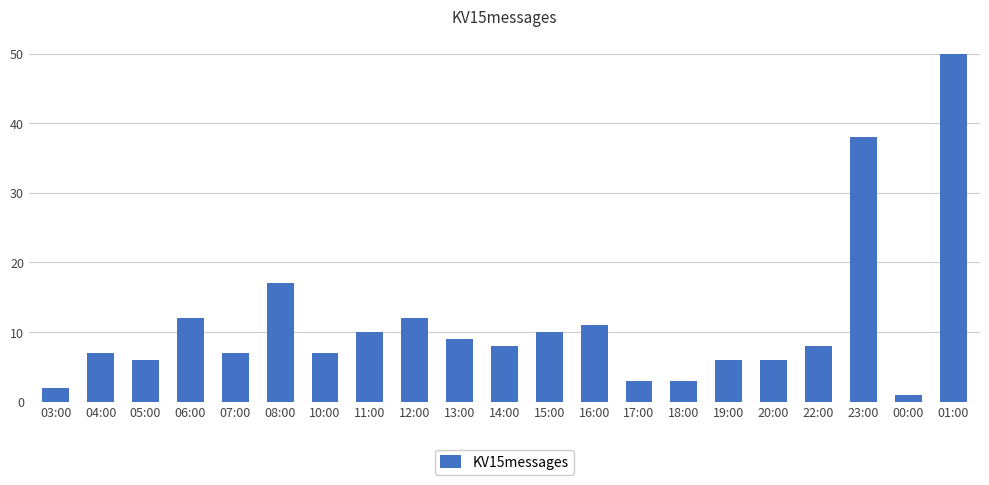

What is the change in value from 06:00 to 23:00?

+26